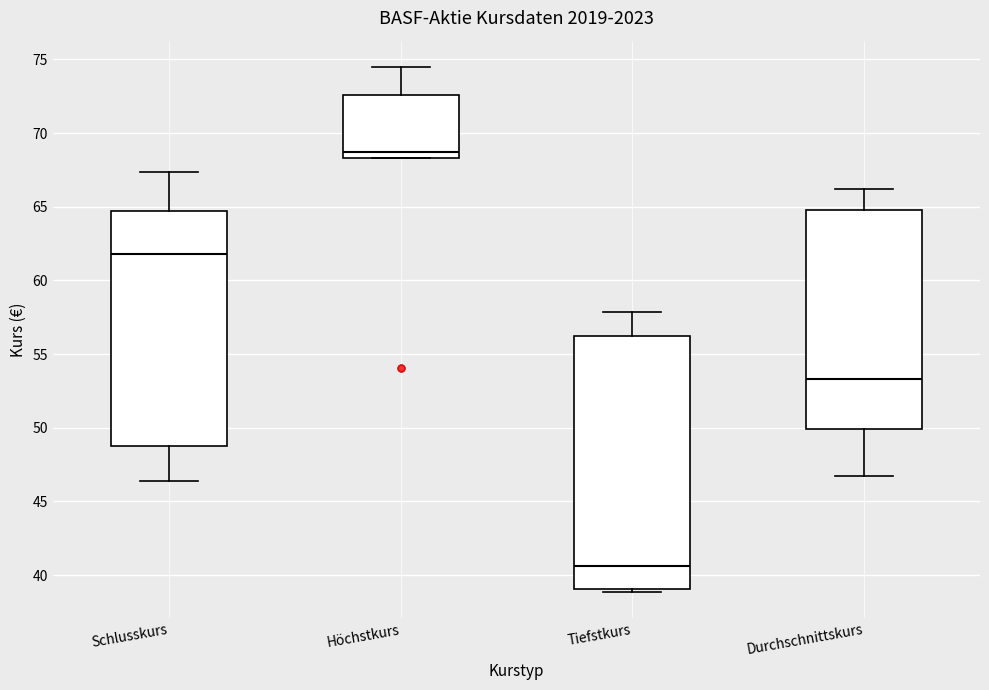

Reading left to right, read every box against the y-axis: the position of its median line, the range the box covers, and the ends of its whiskers. The values are not printed on the chart, so give them approximately, as read against the axis.

Schlusskurs: median 62.0, box 49.0 to 64.5, whiskers 46.5 to 67.5
Höchstkurs: median 68.5 (just above the box's lower edge), box 68.5 to 72.5, whiskers 68.5 to 74.5
Tiefstkurs: median 40.5, box 39.0 to 56.0, whiskers 39.0 (just below the box's lower edge) to 58.0
Durchschnittskurs: median 53.5, box 50.0 to 65.0, whiskers 46.5 to 66.0